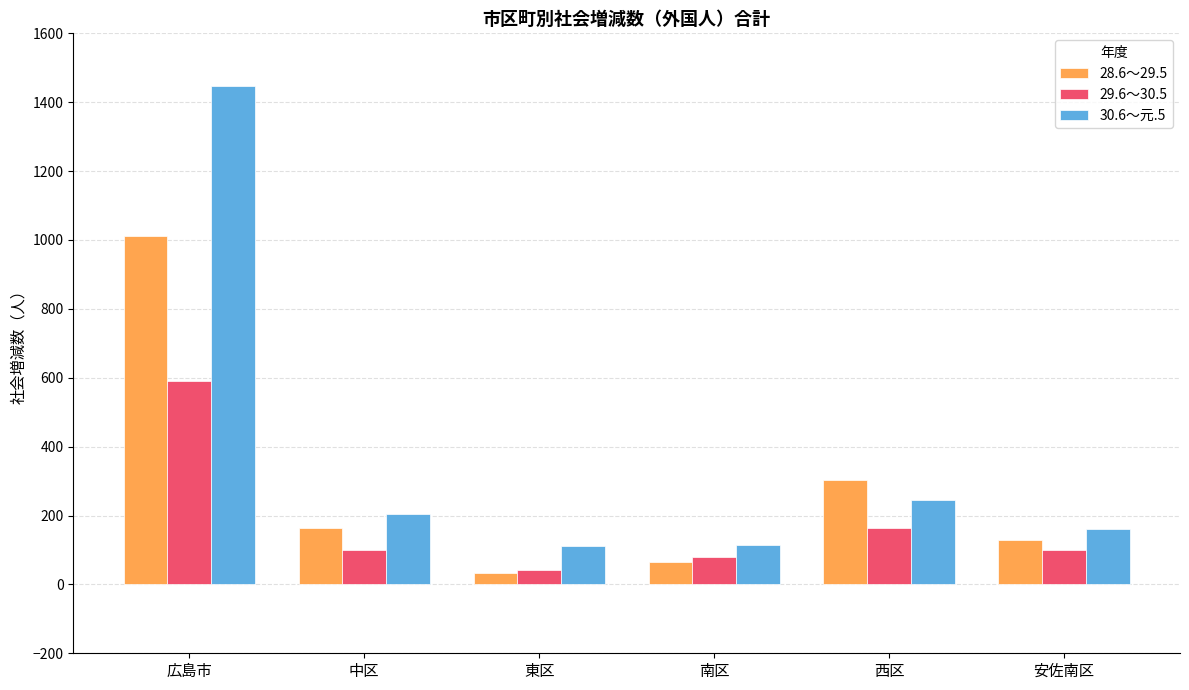

What is the sum of the 30.6～元.5 values at 西区 and 東区?

355